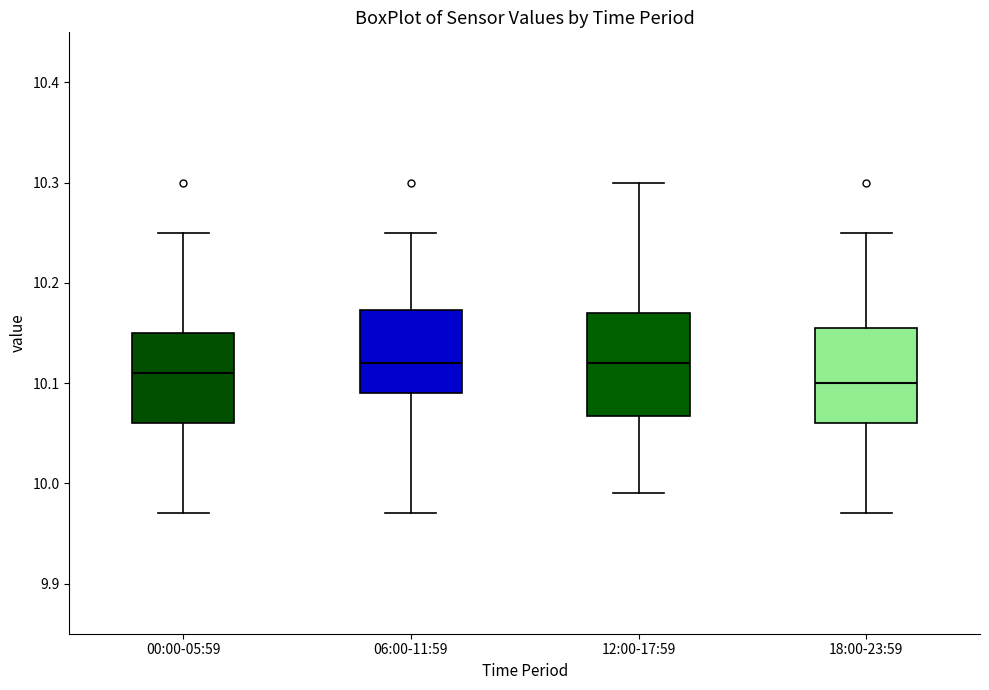

Reading left to right, read every box against the y-axis: the position of its median line, the range the box covers, and the ends of its whiskers. The values are not printed on the chart, so give them approximately, as read against the axis.

00:00-05:59: median 10.11, box 10.06 to 10.15, whiskers 9.97 to 10.25
06:00-11:59: median 10.12, box 10.09 to 10.17, whiskers 9.97 to 10.25
12:00-17:59: median 10.12, box 10.07 to 10.17, whiskers 9.99 to 10.30
18:00-23:59: median 10.10, box 10.06 to 10.16, whiskers 9.97 to 10.25